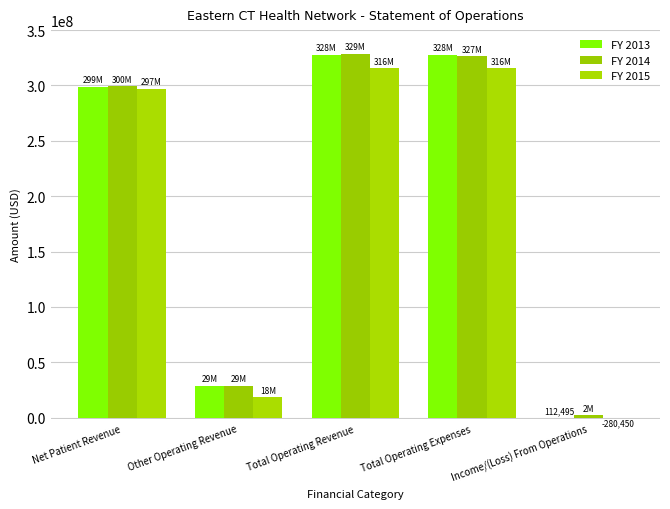

At how many categories does at least one series exceed 176673185?

3